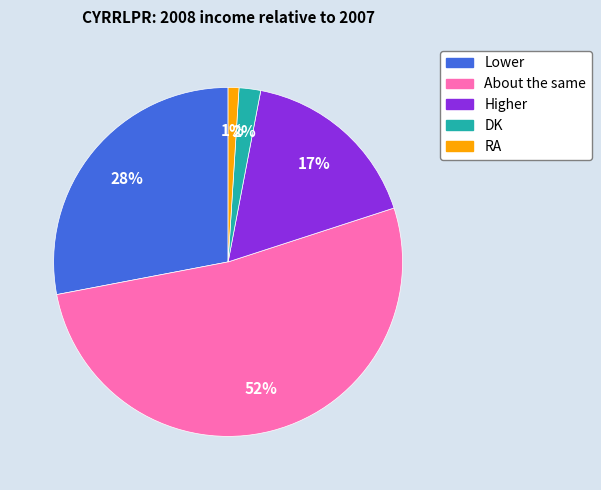

Which slice is the largest?

About the same